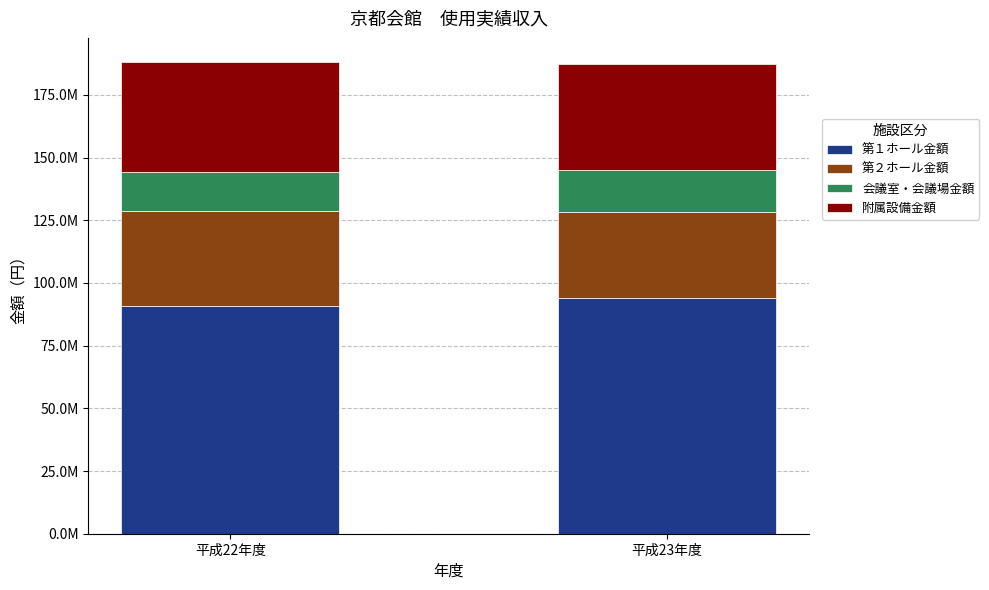

Are the bars grouped side by side (vs. stacked)?

No